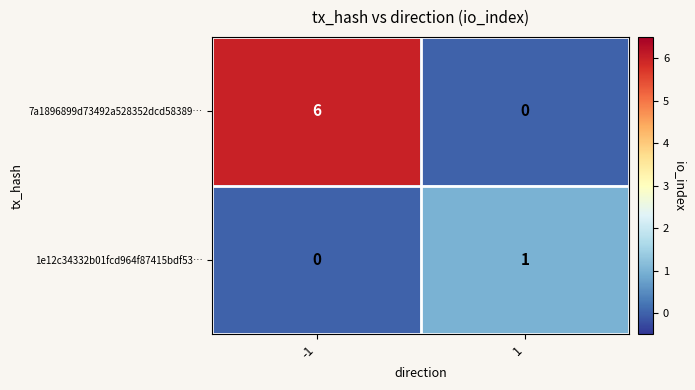

What is the spread (max minus min) of values at -1?

6